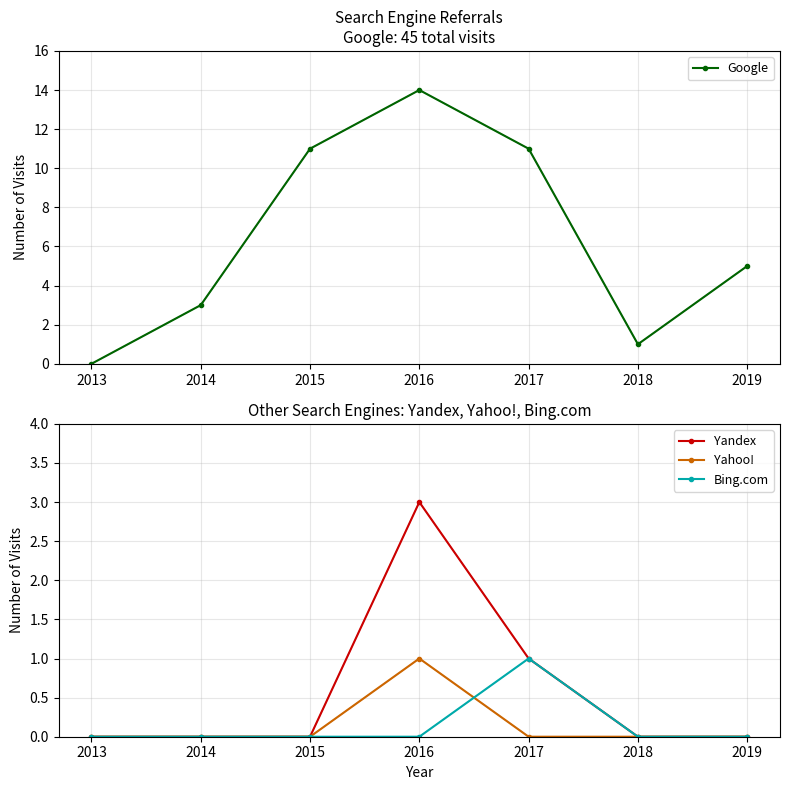

How many lines are shown in the chart?

4